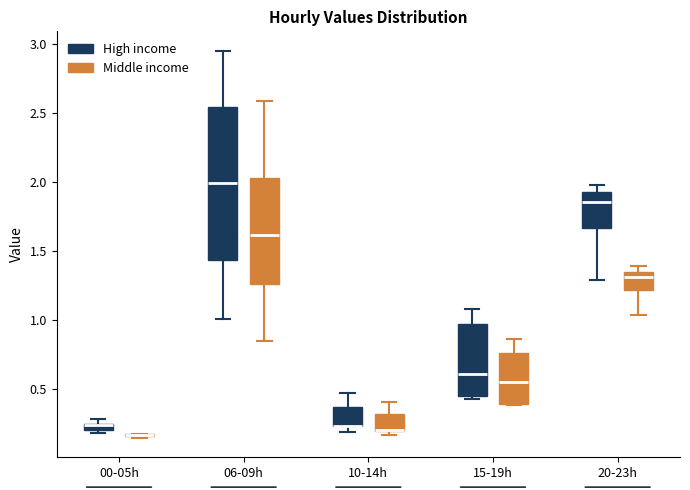

Comparing the boxes themselves (not the whiskers), which one is the tallest?

06-09h (High income)